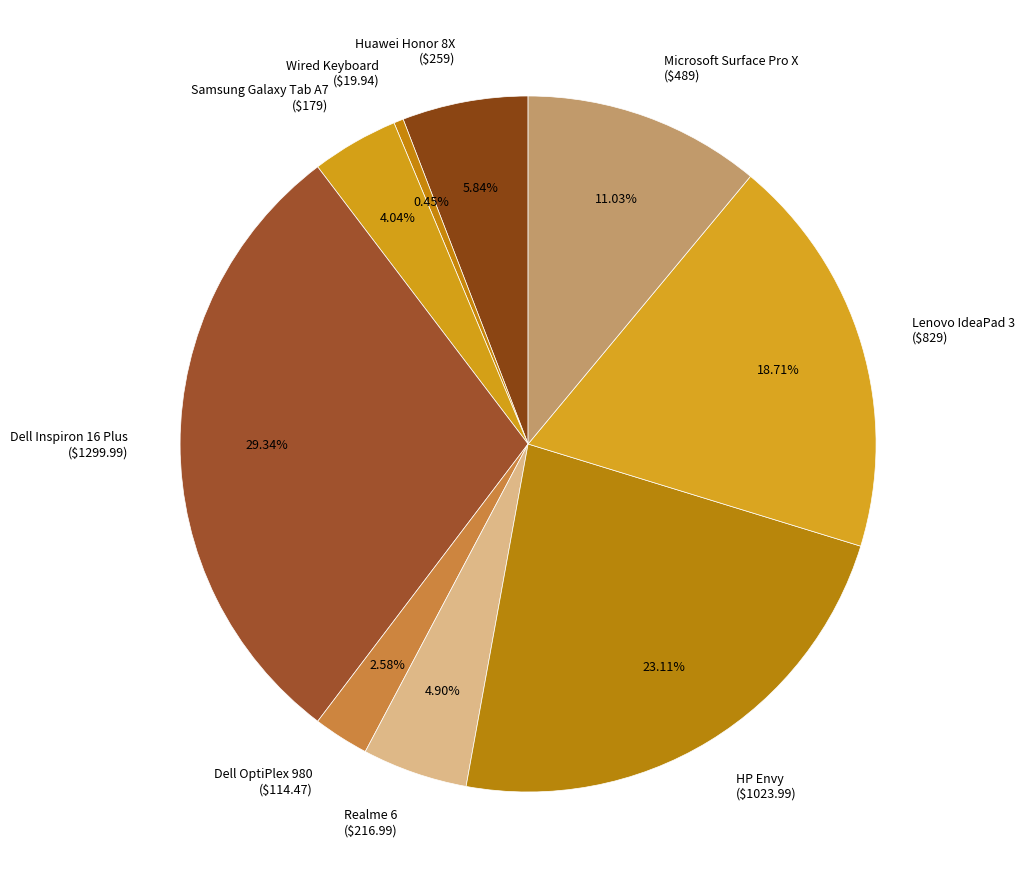

Is there a majority slice in this chart?

No